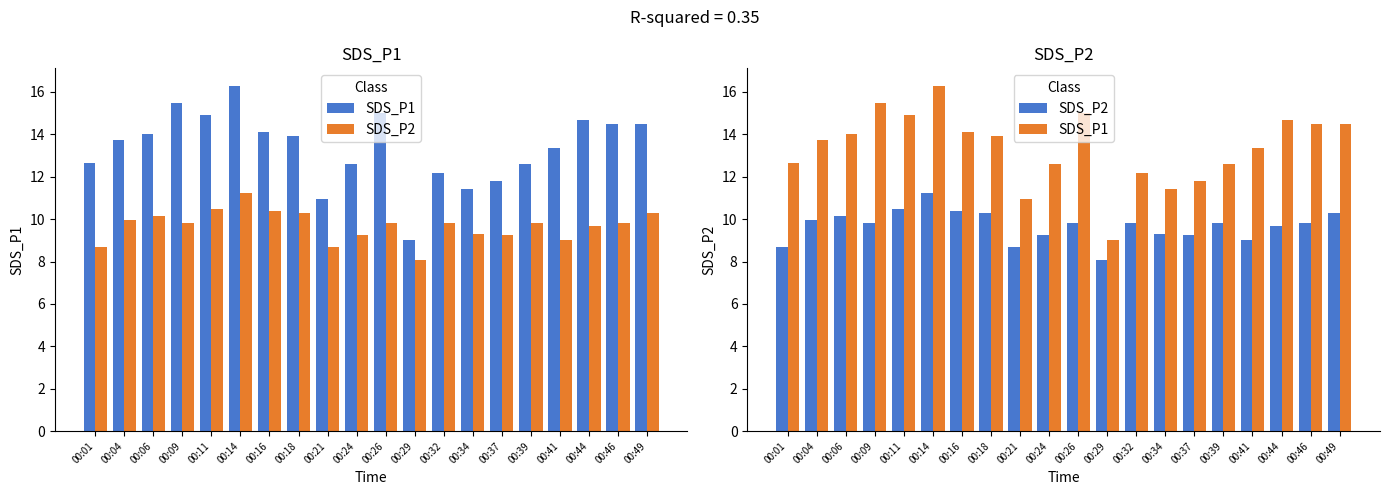

What value does the SDS_P2 series have at 00:06?

10.2